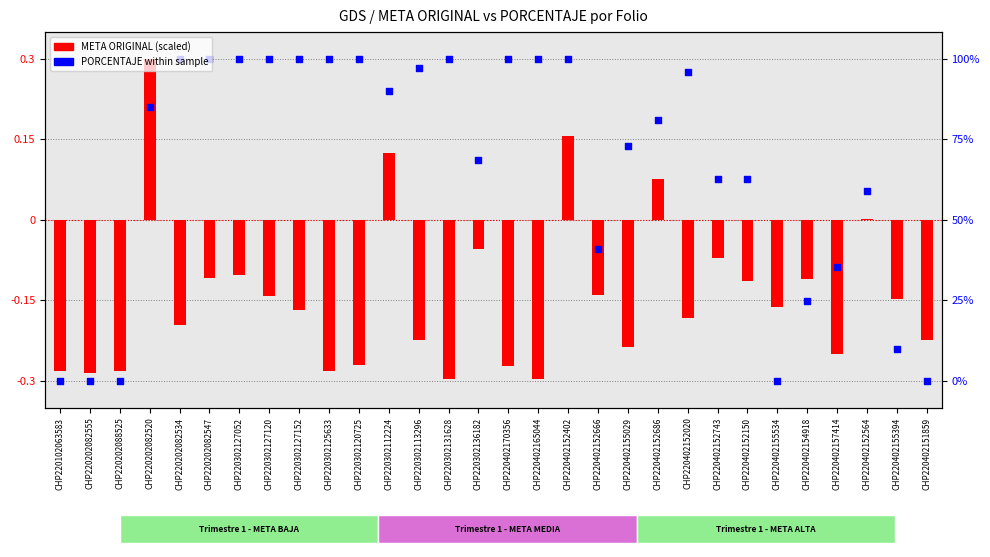

At which category is the sum across all series the highest?

CHP220202082520